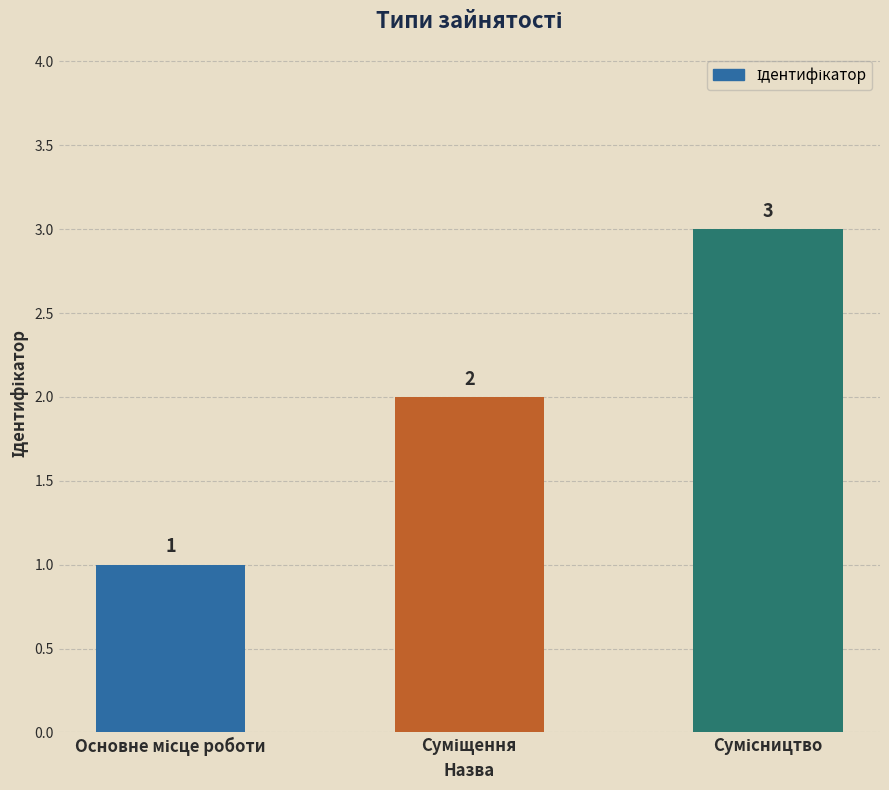

How many values are below 2?

1